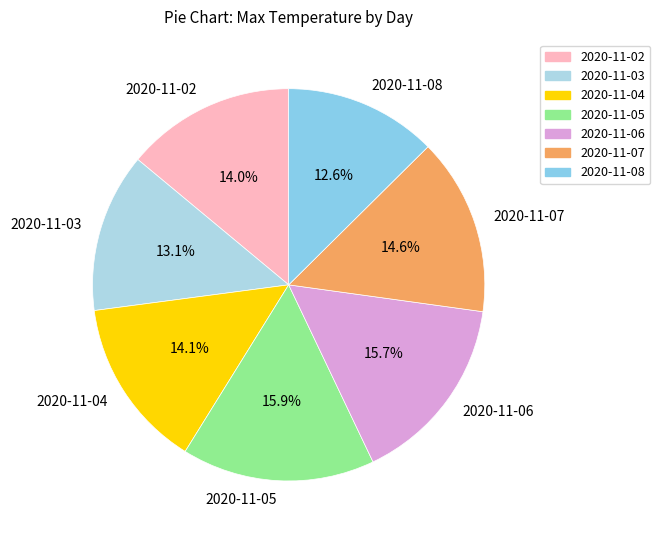

Is there any slice that represents more than half of the pie?

No